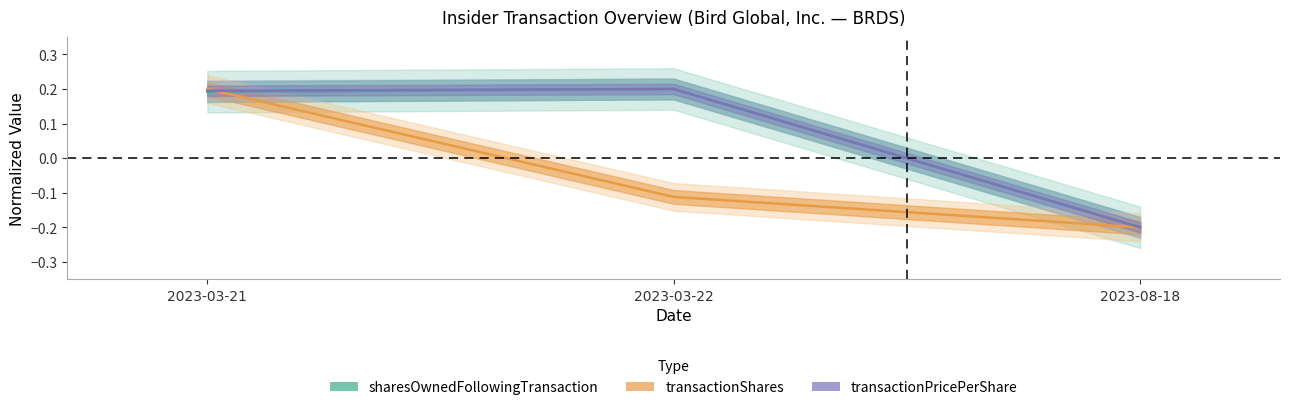

What is the sum of the sharesOwnedFollowingTransaction values at 2023-03-21 and 2023-03-22?

0.4